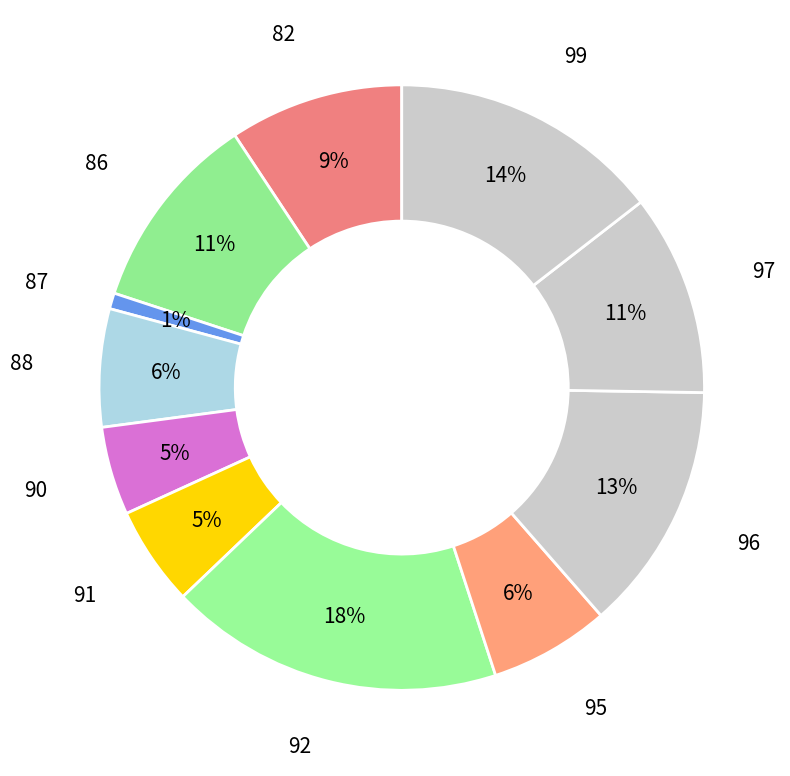

To the nearest percent, what is the combined percentage of 86 and 92?

29%